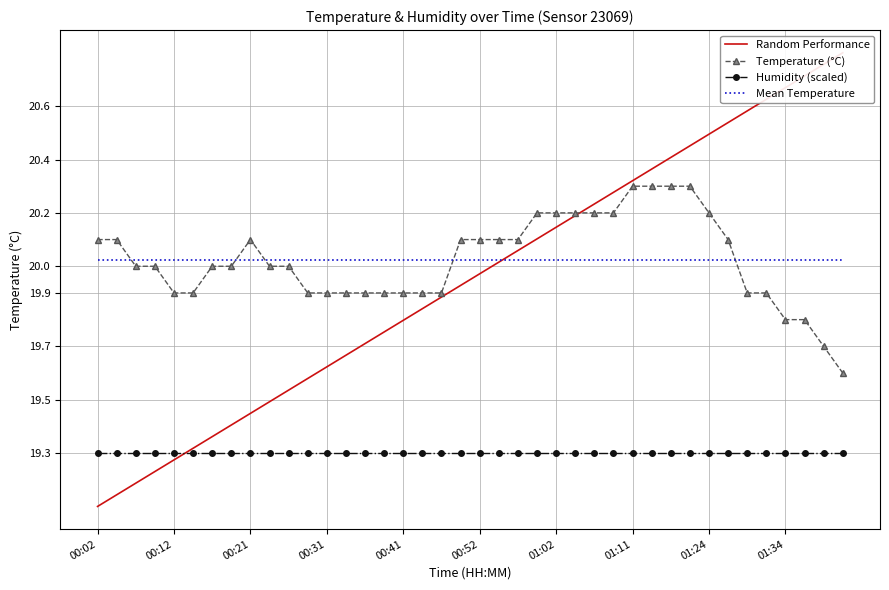

True or false: Mean Temperature and Humidity (scaled) intersect in this chart.

False